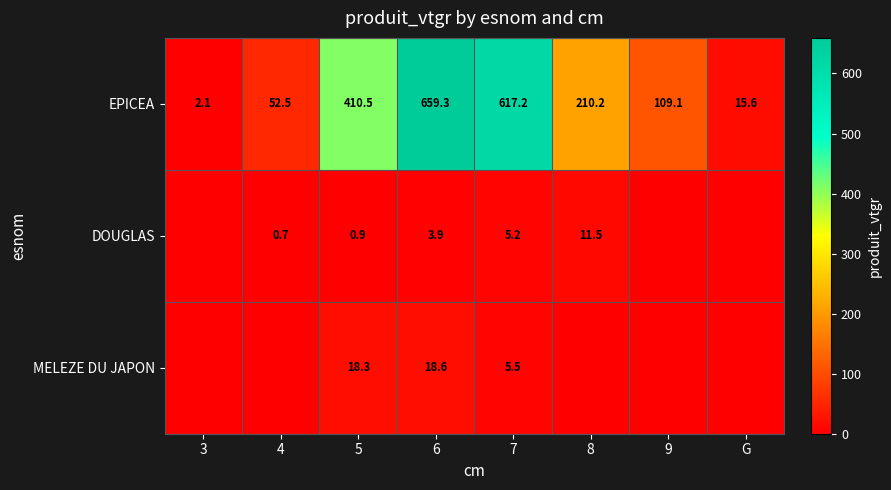

What is the spread (max minus min) of values at 6?

655.4